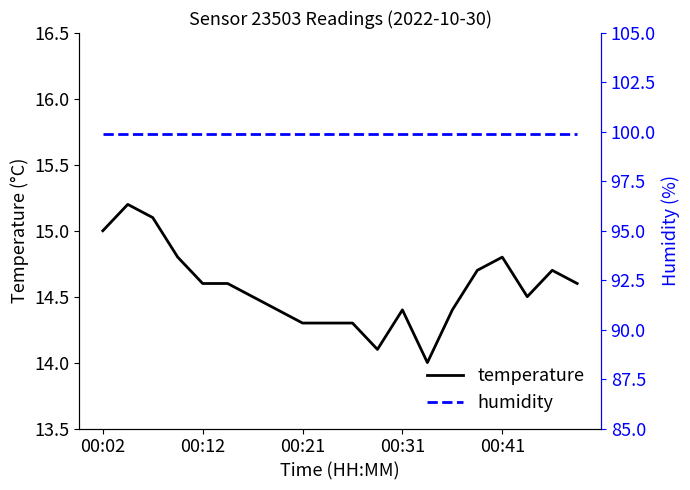

What is the approximate value of humidity at 7?

99.9